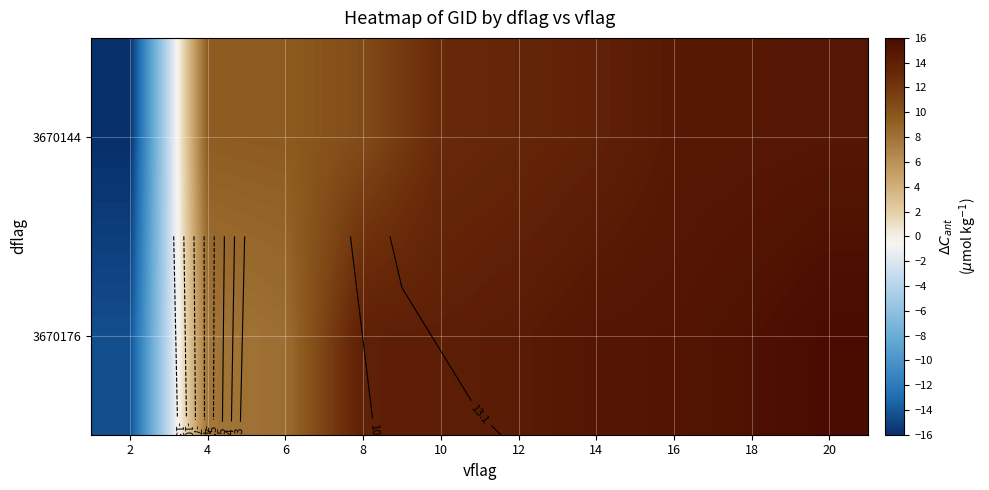

How many values in the 3670176 series exceed 14?

6